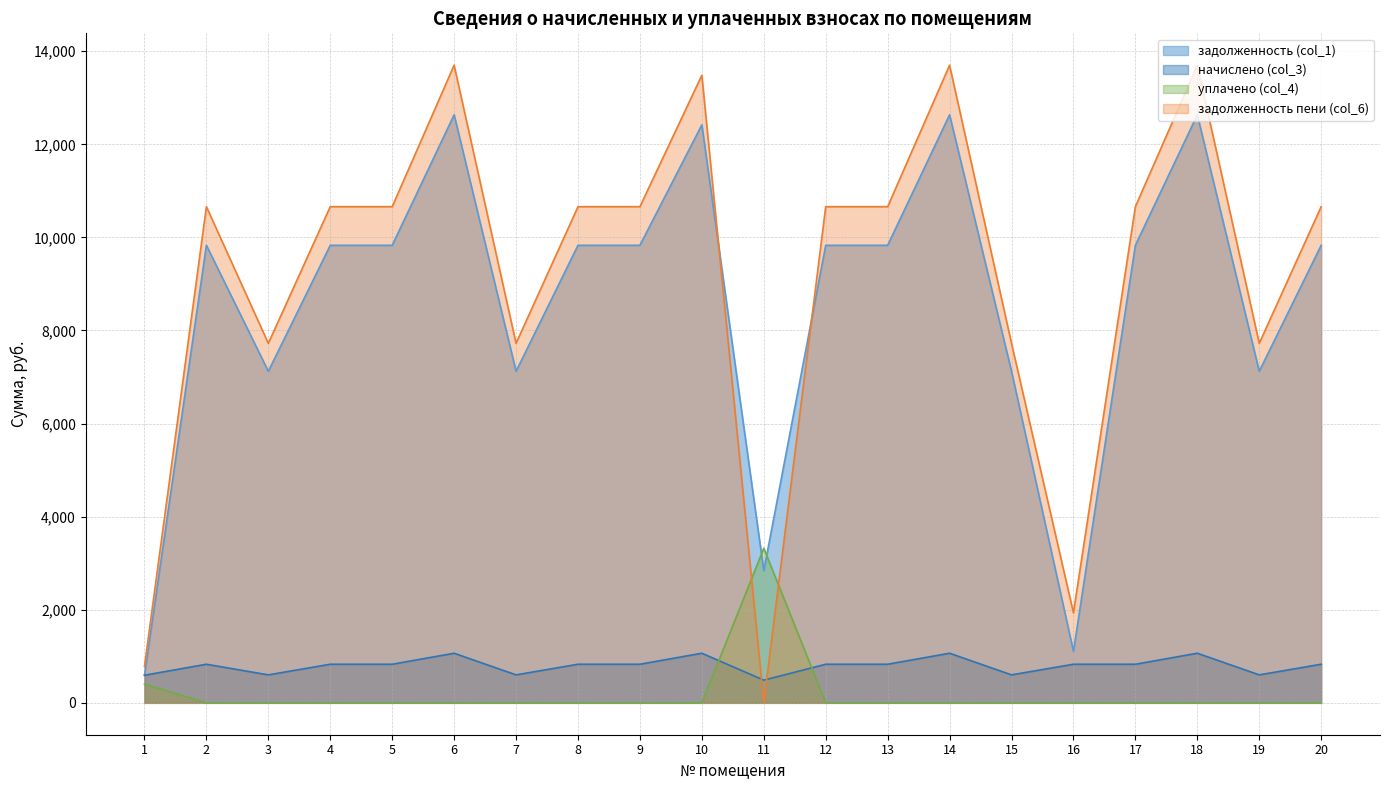

What is the difference between the задолженность (col_1) values at 10 and 15?

5295.4